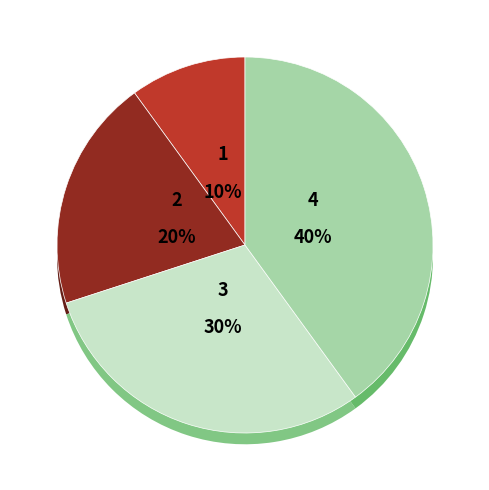

Approximately how many times larger is the value at 1 compared to 4?

0.2